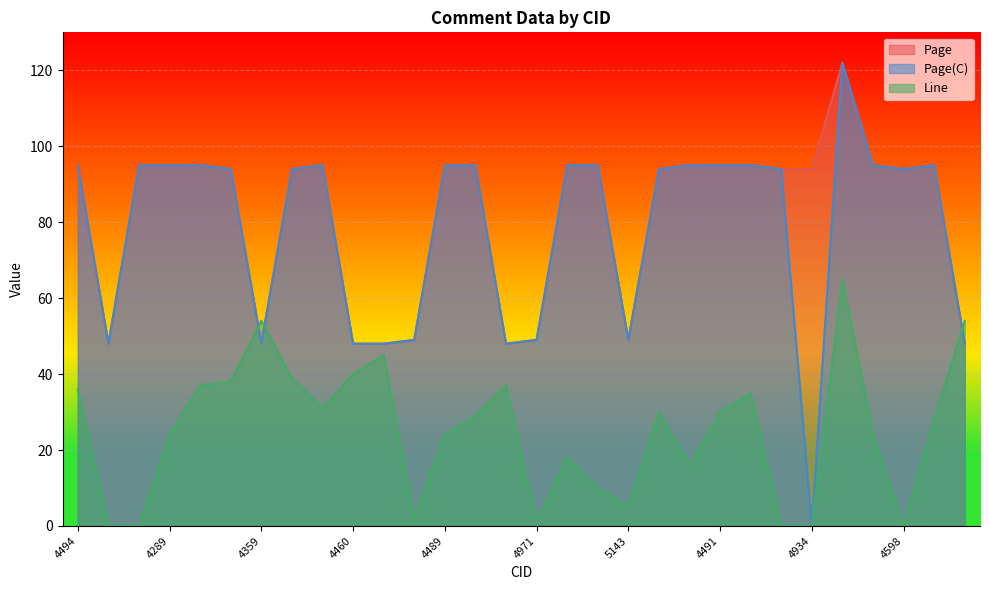

What is the total value across all series at 4147?

133